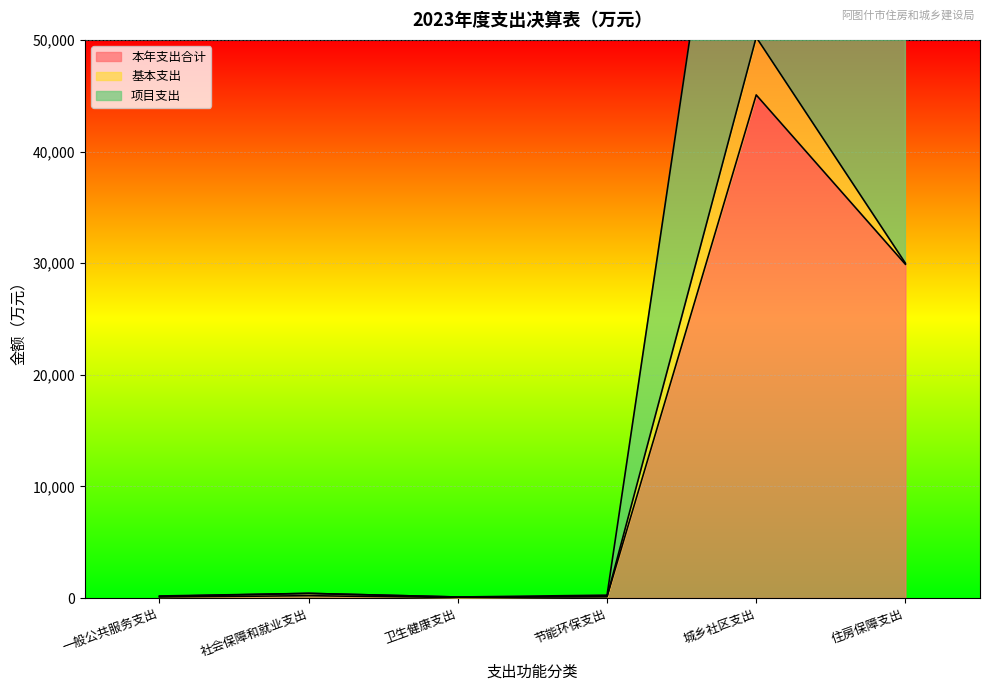

Where is the first local minimum for 本年支出合计?

卫生健康支出